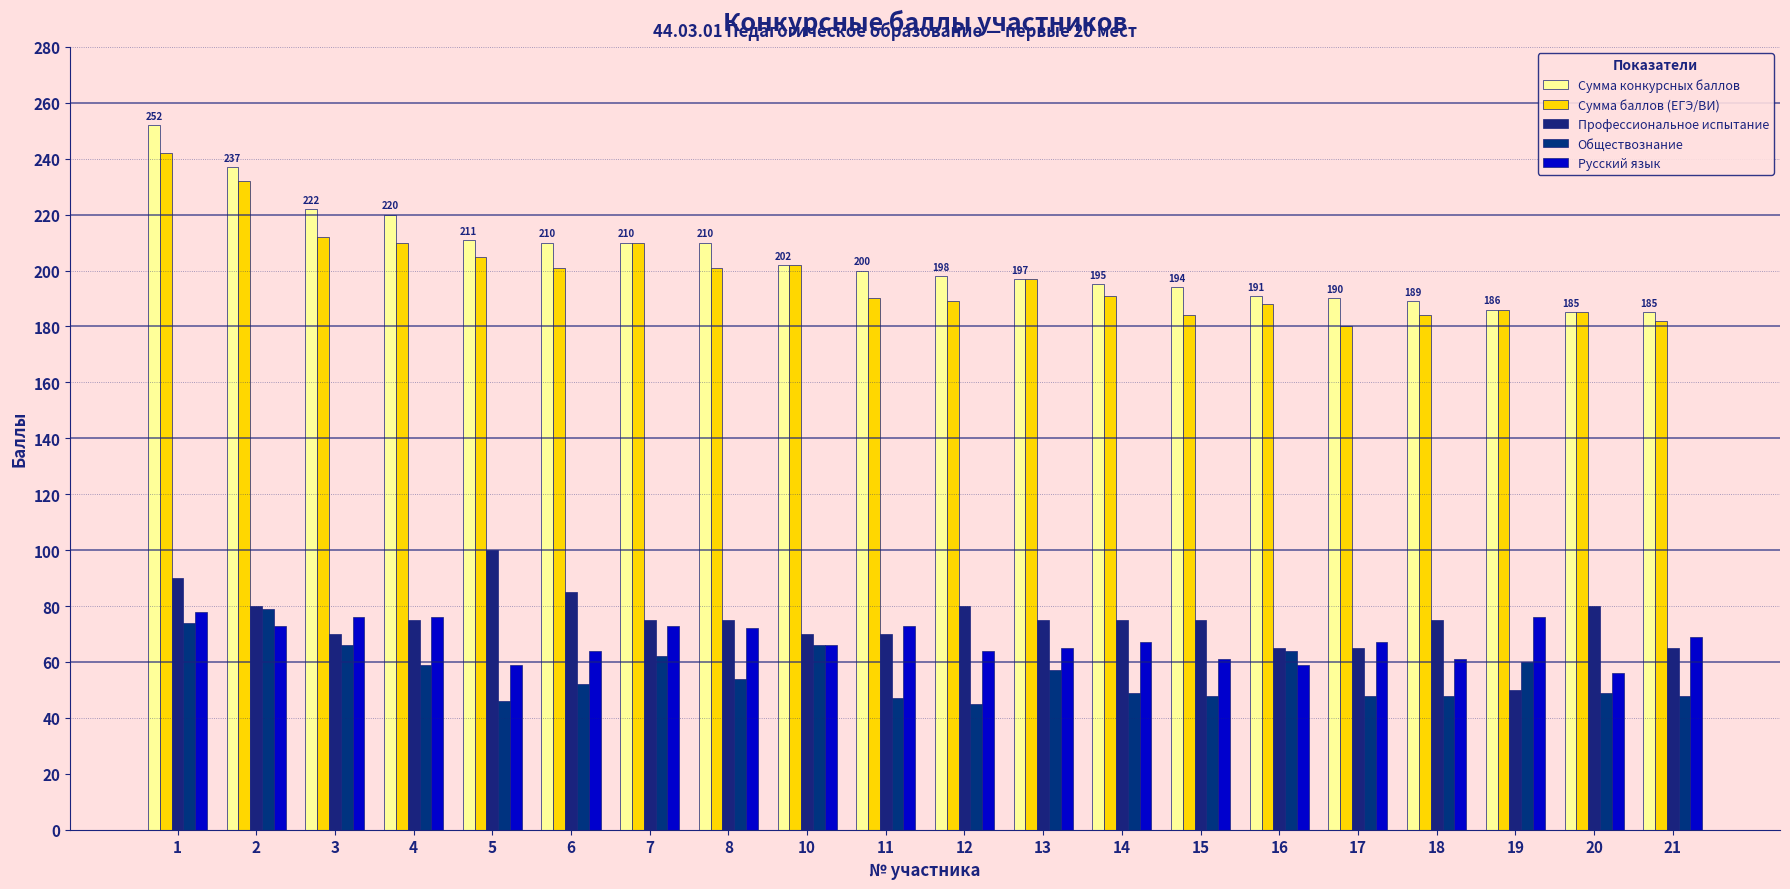

At which label does Обществознание first exceed 54?

1